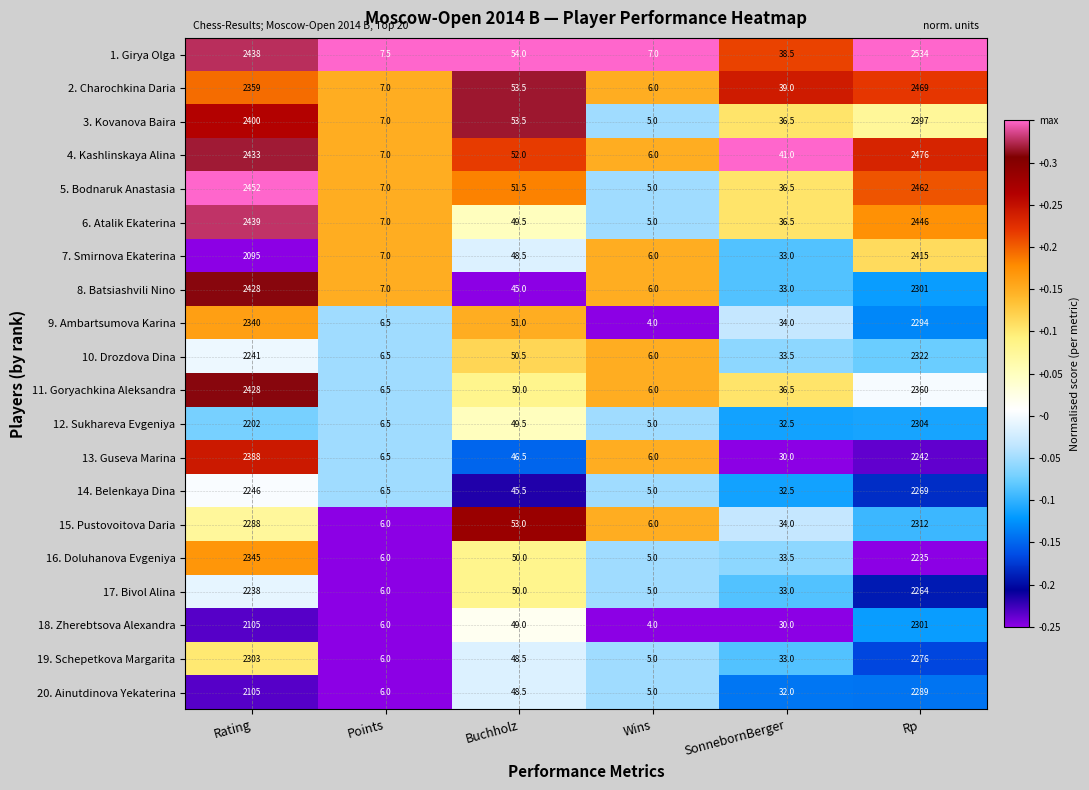

At which category is the sum across all series the highest?

Rp